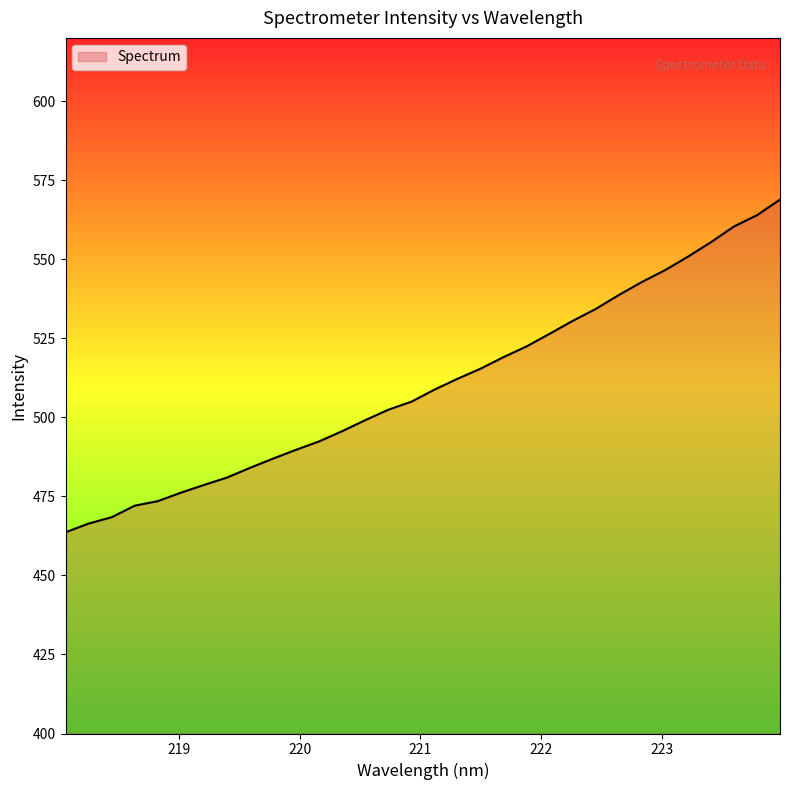

What is the greatest value displayed?

568.9